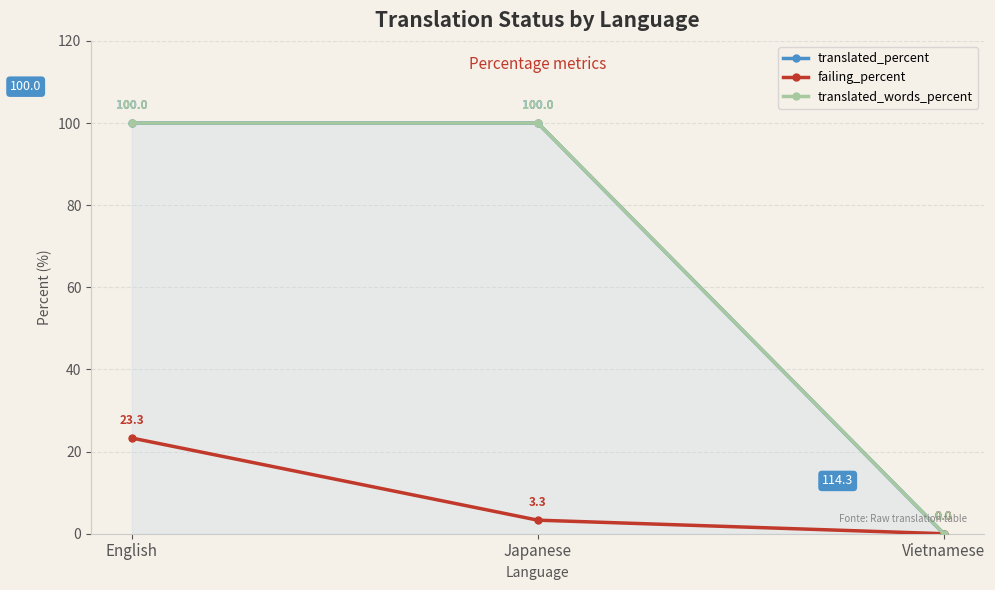

Read the failing_percent value at Japanese.

3.3